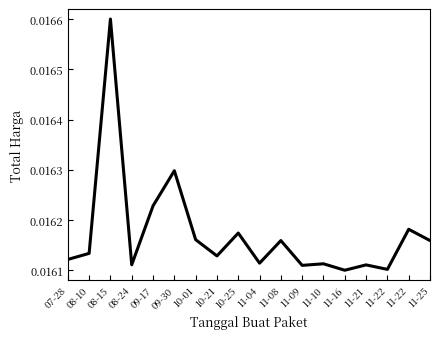

True or false: the data has more than 1 interior local peaks.

True